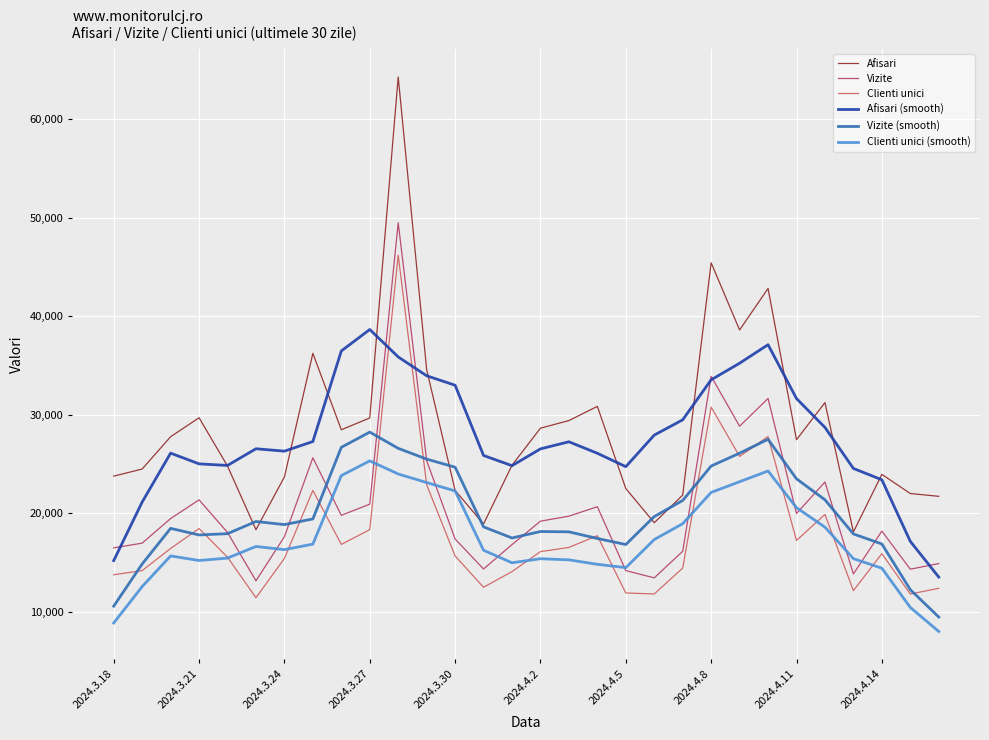

What is the lowest value of the Afisari (smooth) series?

13544.4